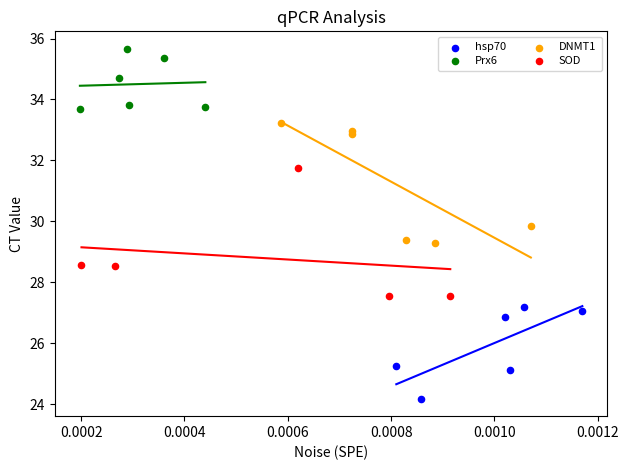

Which series reaches the minimum Y coordinate?

hsp70